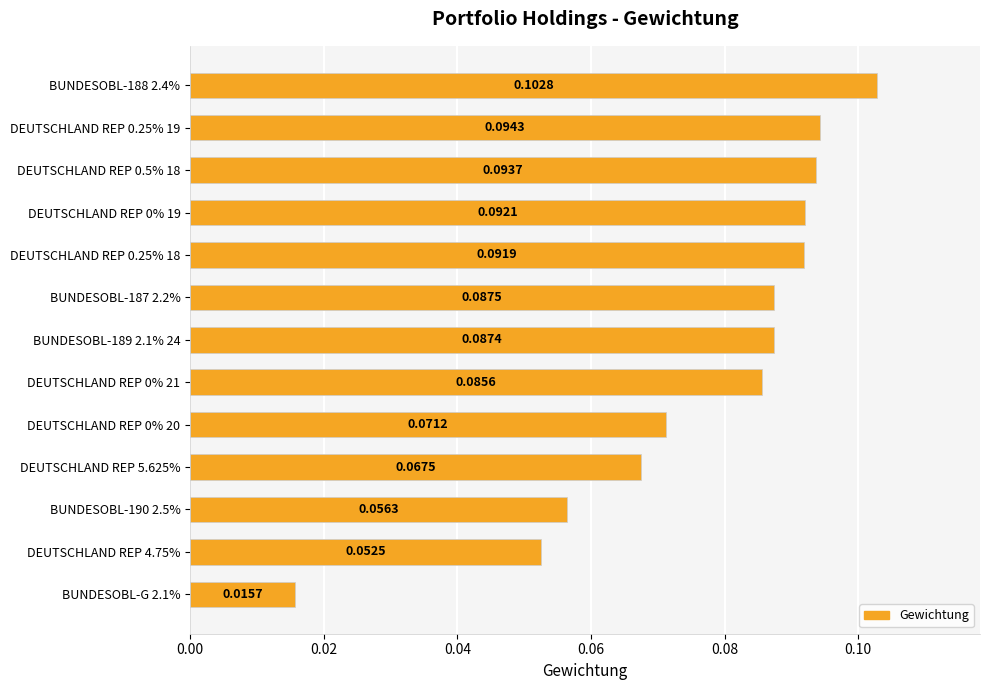

What is the sum of all values?

1.0